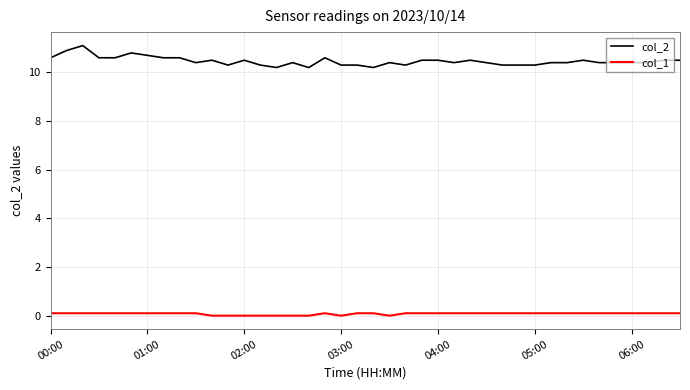

How many categories are shown in the chart?

40